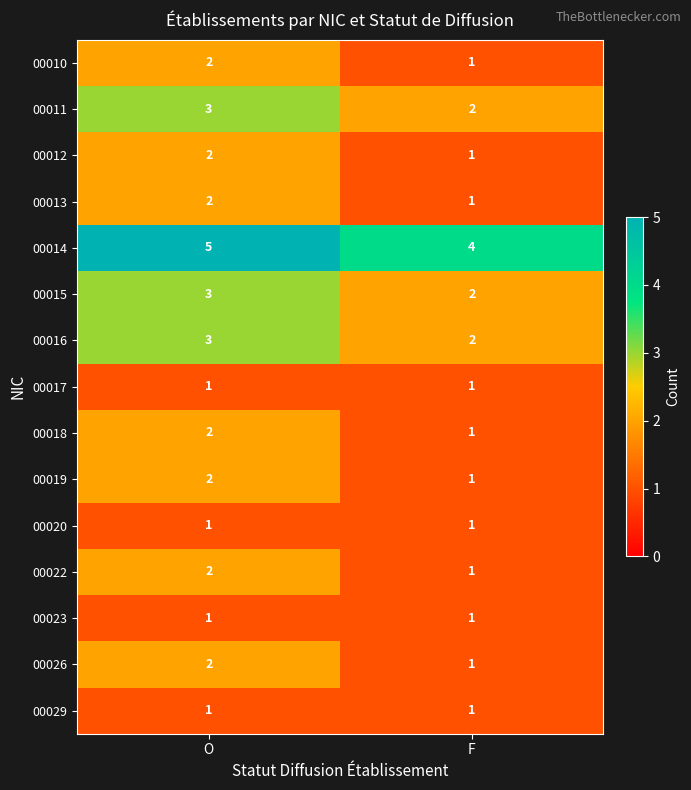

At which category does the chart reach its peak across all series?

O